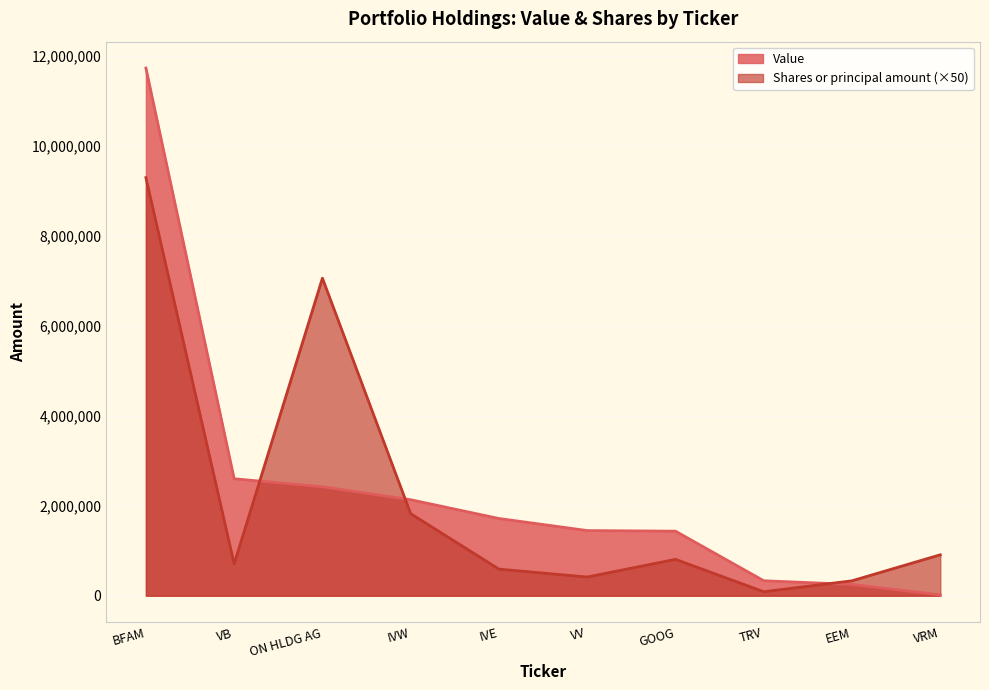

Which series changed the most between ON HLDG AG and TRV?

Shares or principal amount (×50)